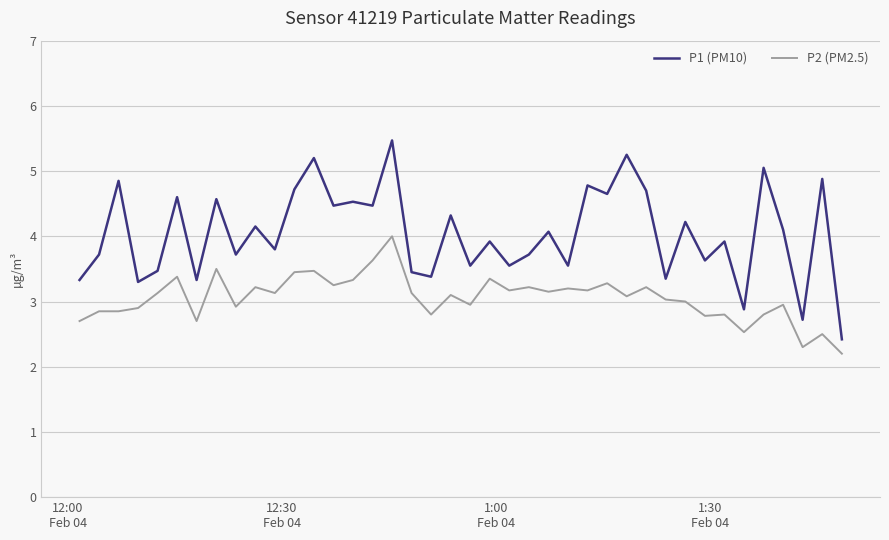

True or false: P1 (PM10) and P2 (PM2.5) intersect in this chart.

False